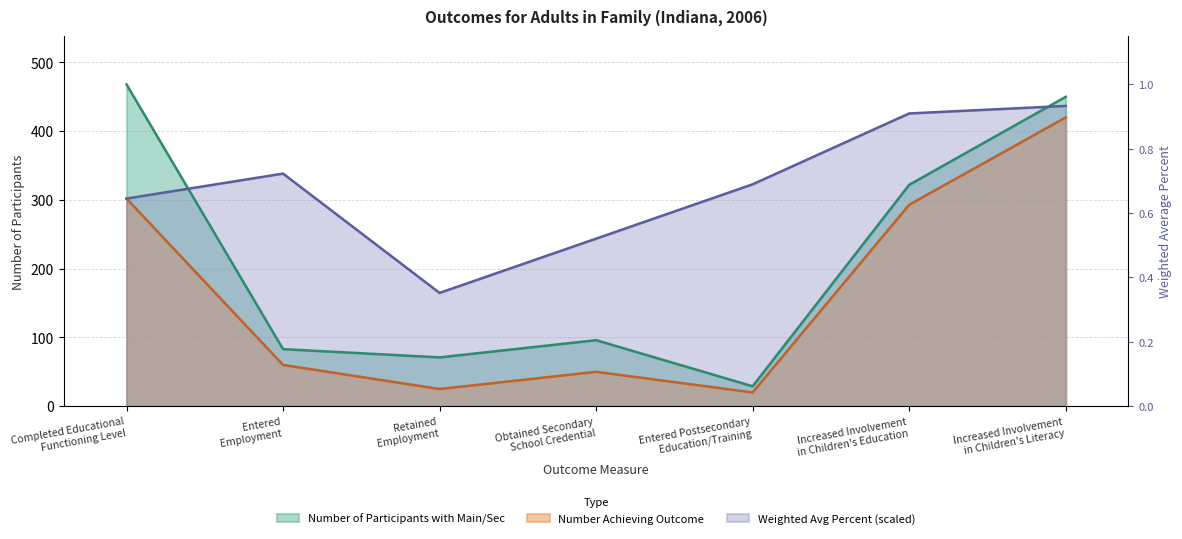

Rank the categories by Number of Participants with Main/Sec value from lowest to highest.

Entered Postsecondary
Education/Training, Retained
Employment, Entered
Employment, Obtained Secondary
School Credential, Increased Involvement
in Children's Education, Increased Involvement
in Children's Literacy, Completed Educational
Functioning Level